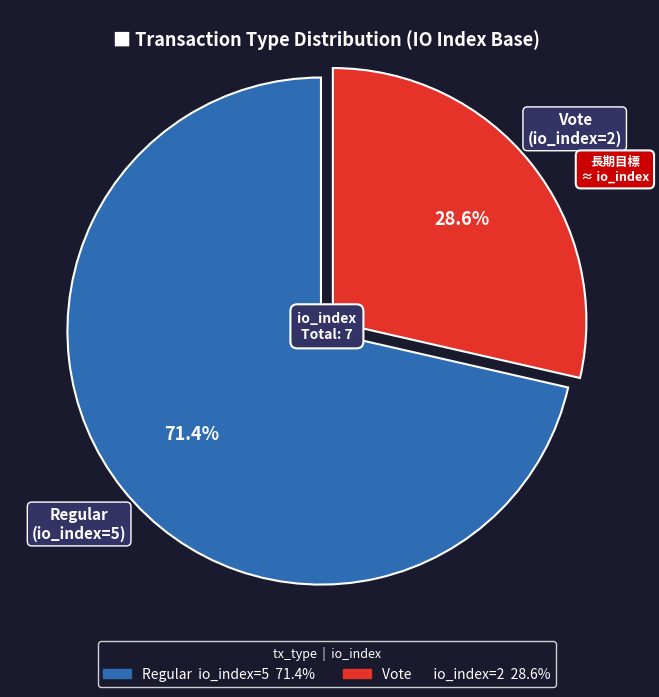

Is there any slice that represents more than half of the pie?

Yes